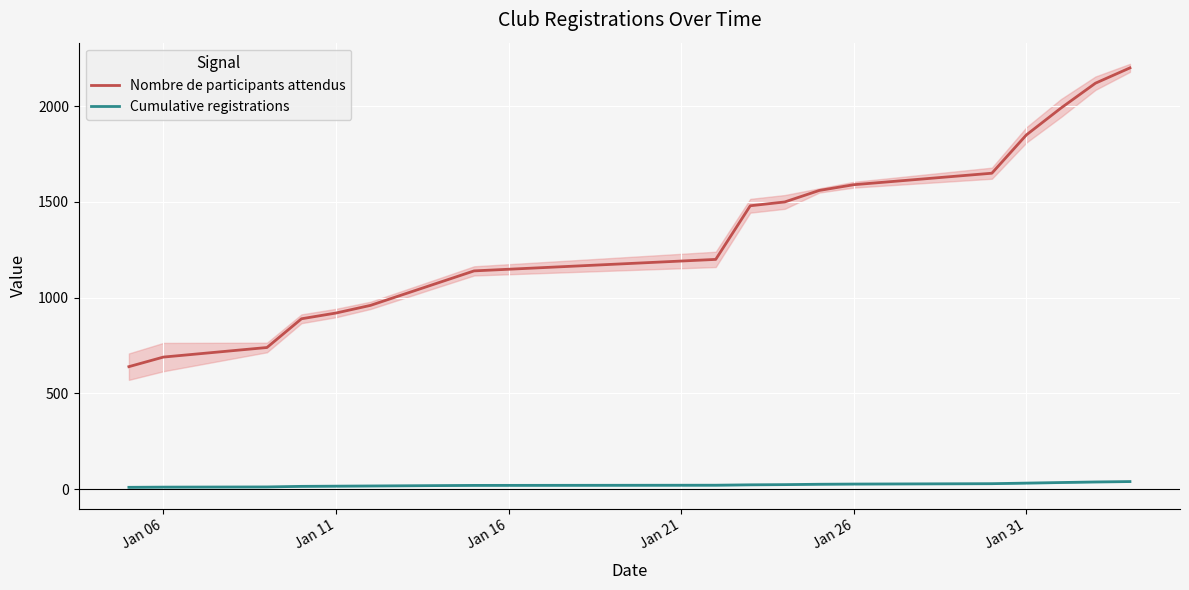

True or false: Cumulative registrations and Nombre de participants attendus cross at least once.

False